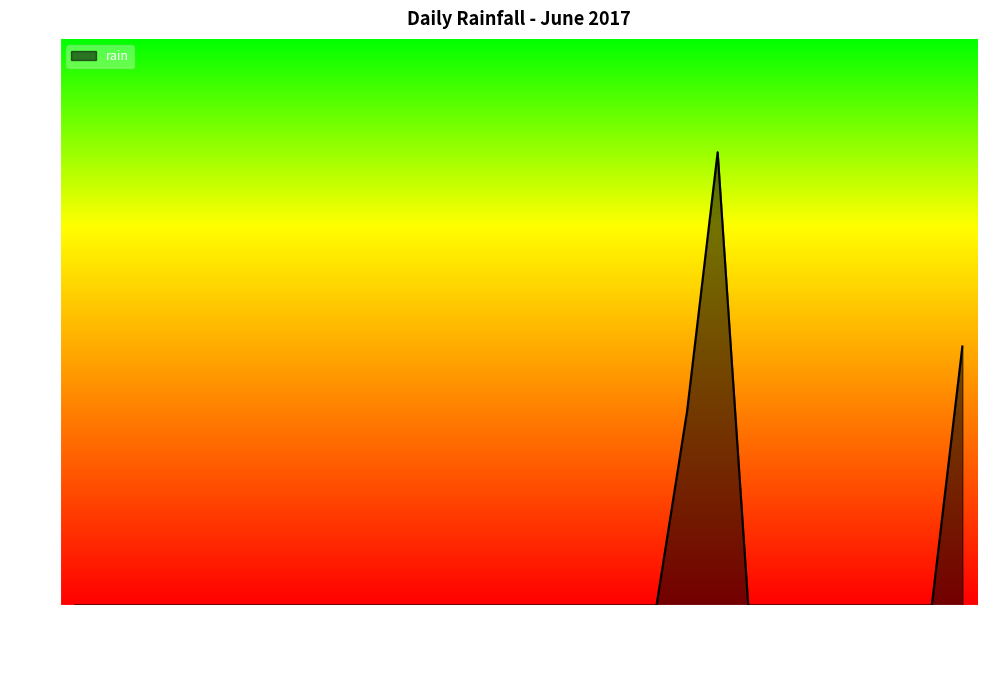

What is the sum of all values?

5.6